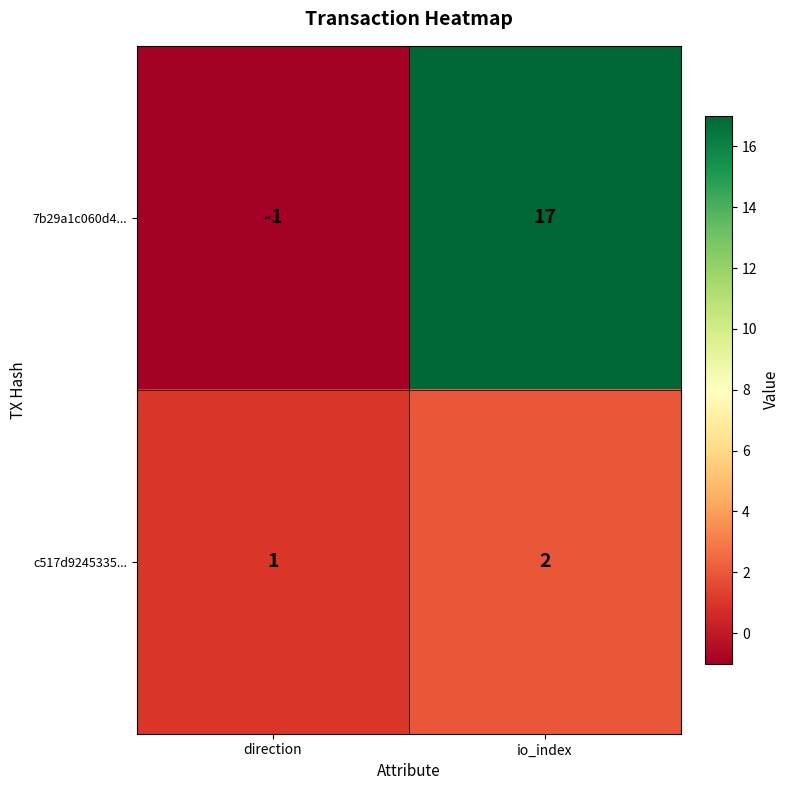

What is the maximum value shown in the chart?

17